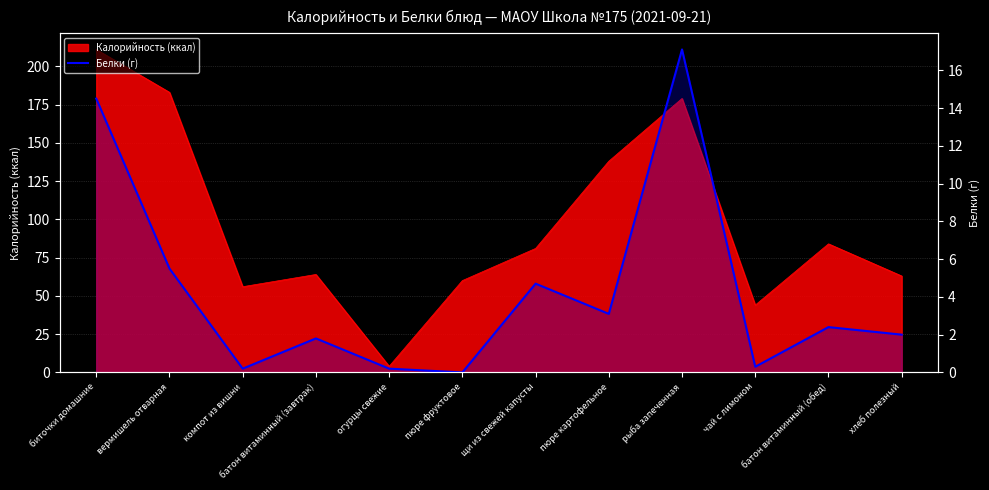

At which label is the value closest to 8?

вермишель отварная